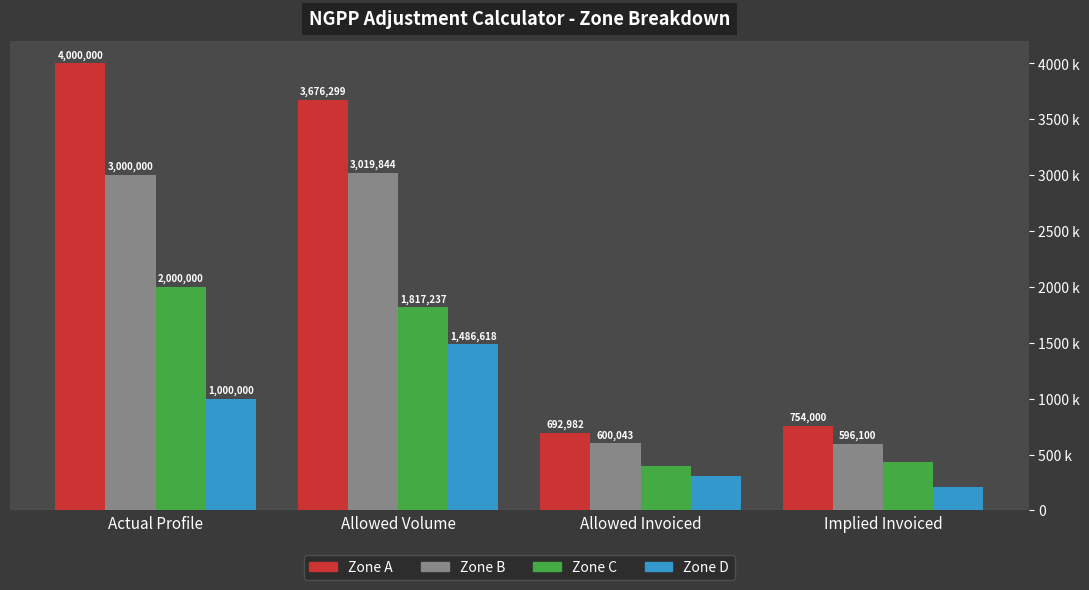

True or false: Zone A has a value of 994366.2 at Implied Invoiced.

False